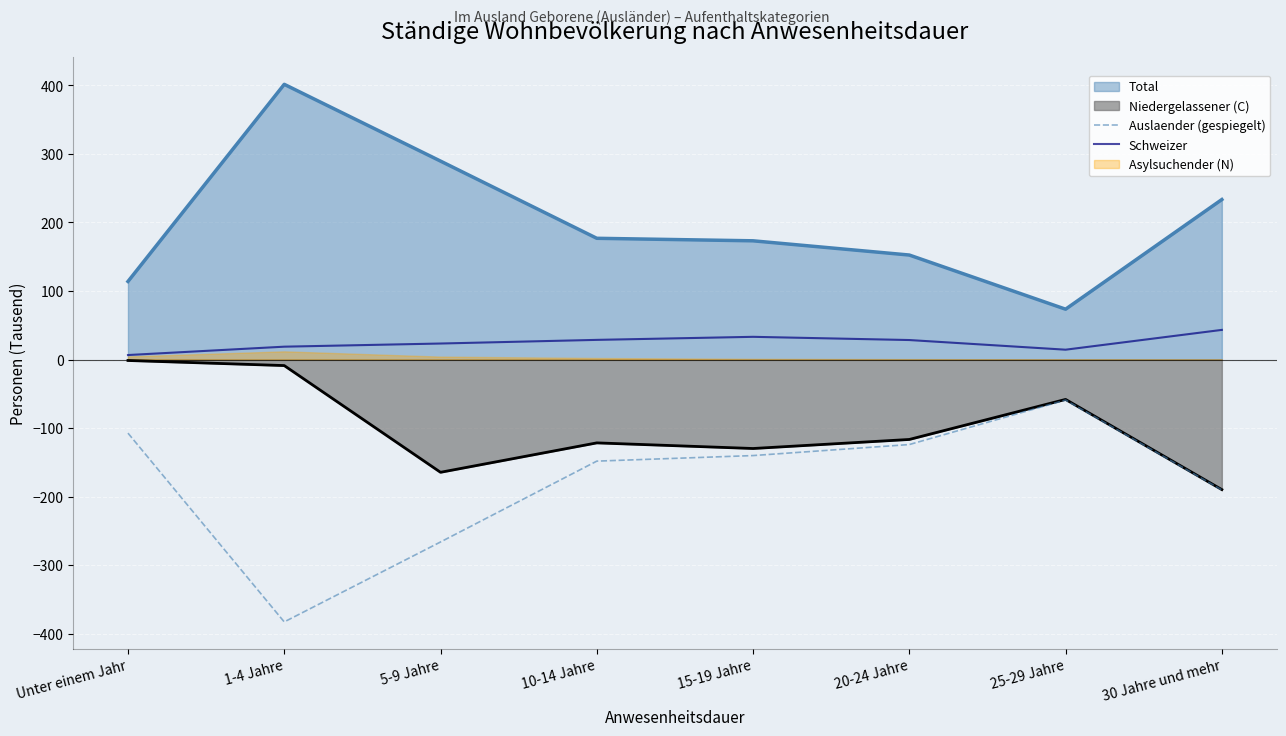

What is the maximum value for Auslaender (gespiegelt)?

-59.1